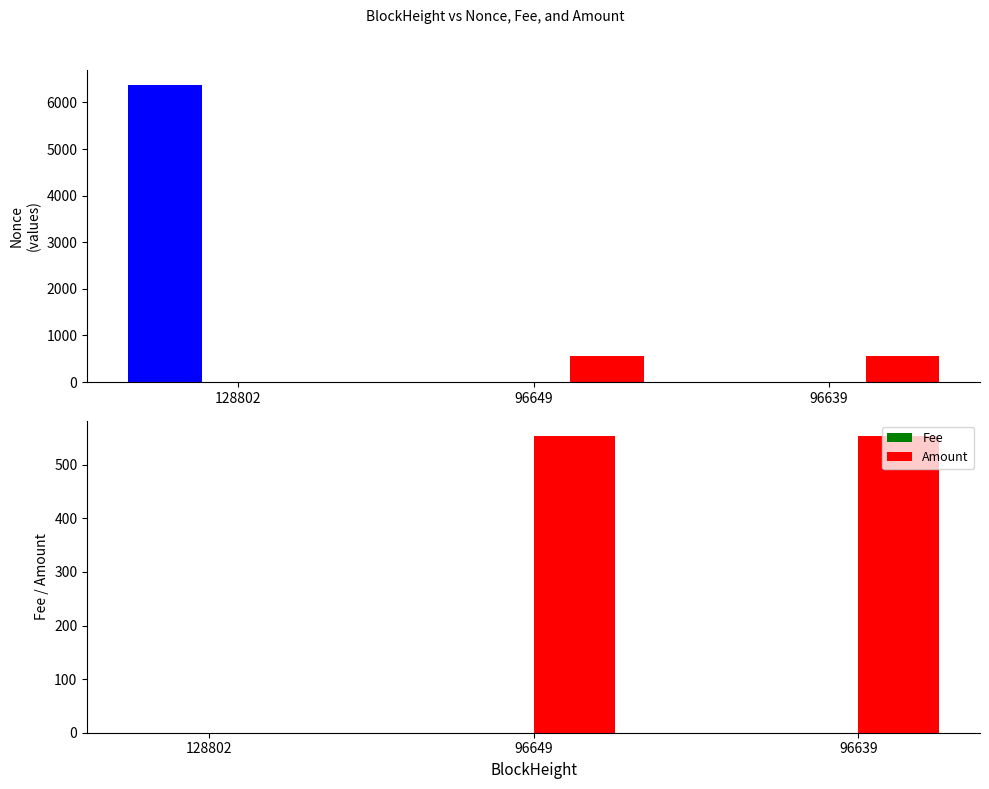

What is the difference between the highest and lowest values at 128802?

6378.0